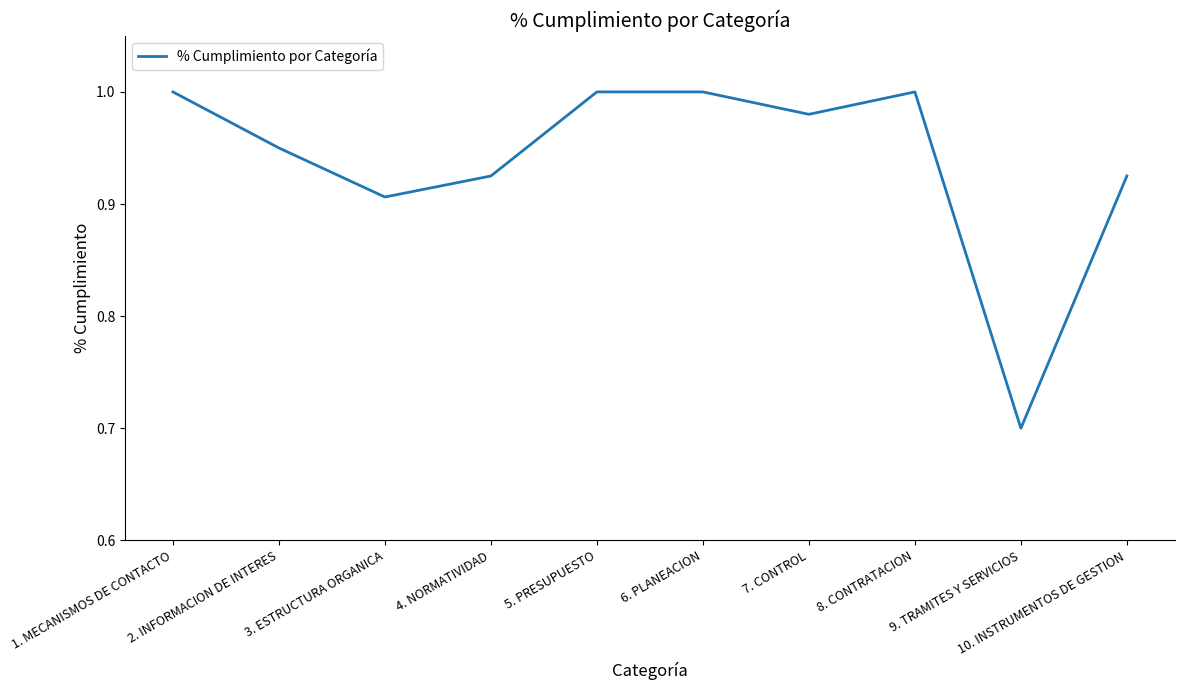

What is the minimum value shown in the chart?

0.7